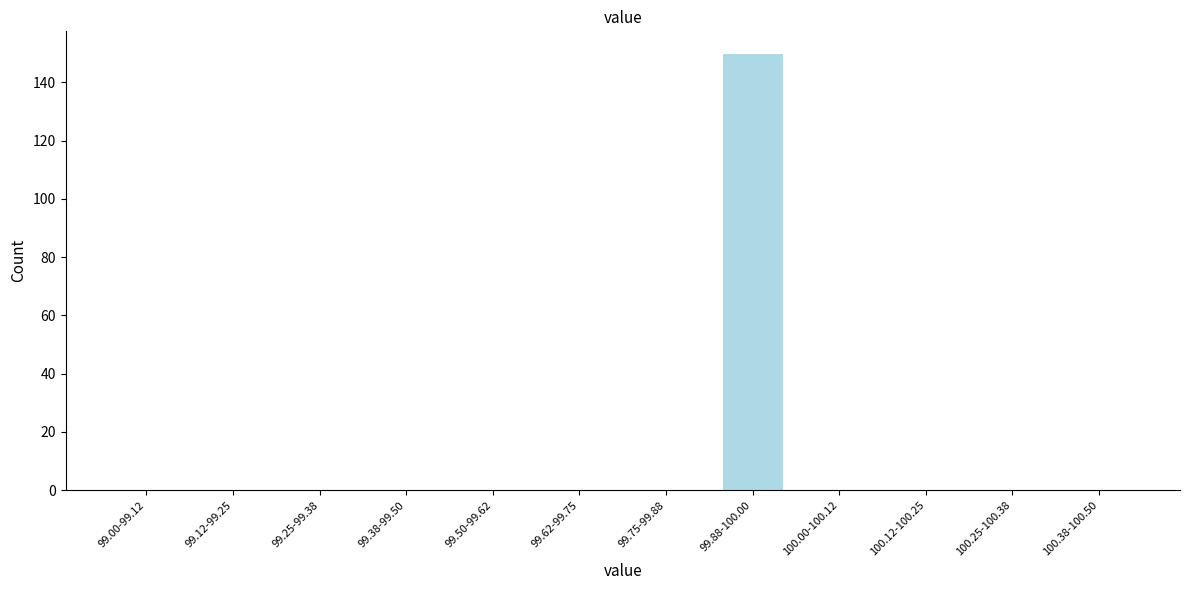

Reading left to right, what are all the values shown in this chart?

99.00-99.12=0	99.12-99.25=0	99.25-99.38=0	99.38-99.50=0	99.50-99.62=0	99.62-99.75=0	99.75-99.88=0	99.88-100.00=150	100.00-100.12=0	100.12-100.25=0	100.25-100.38=0	100.38-100.50=0